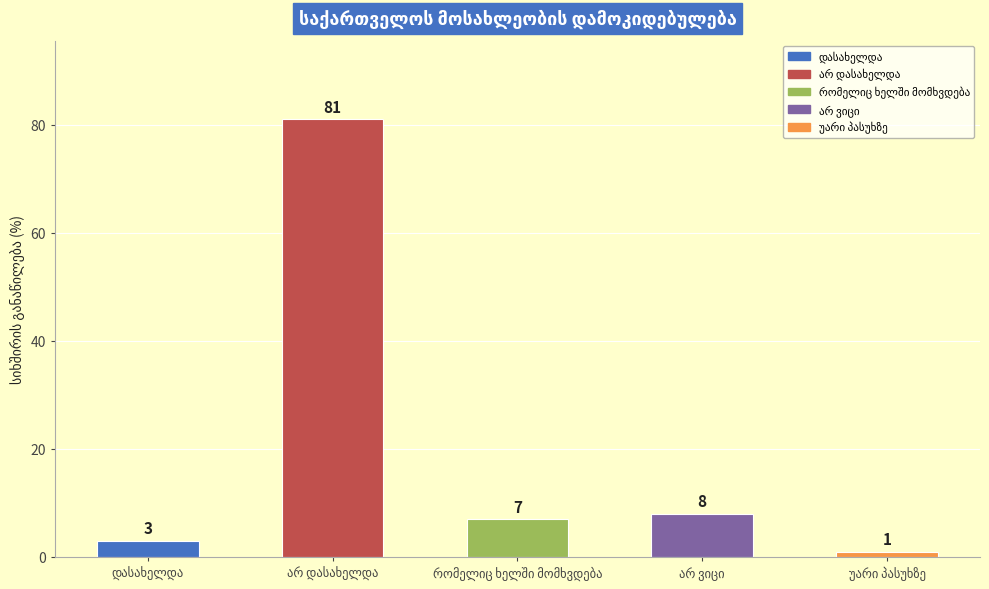

How many series are shown in this chart?

1